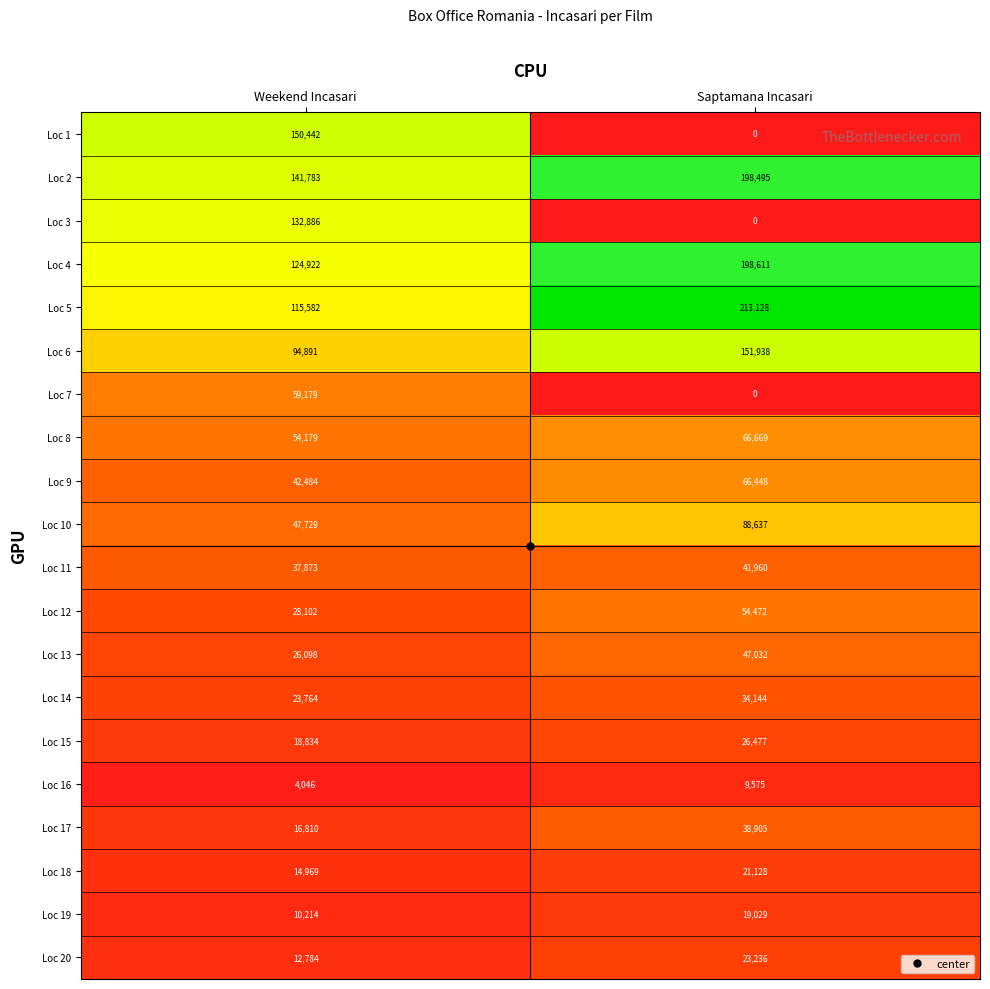

What value does the Loc 5 series have at Saptamana Incasari?

213128